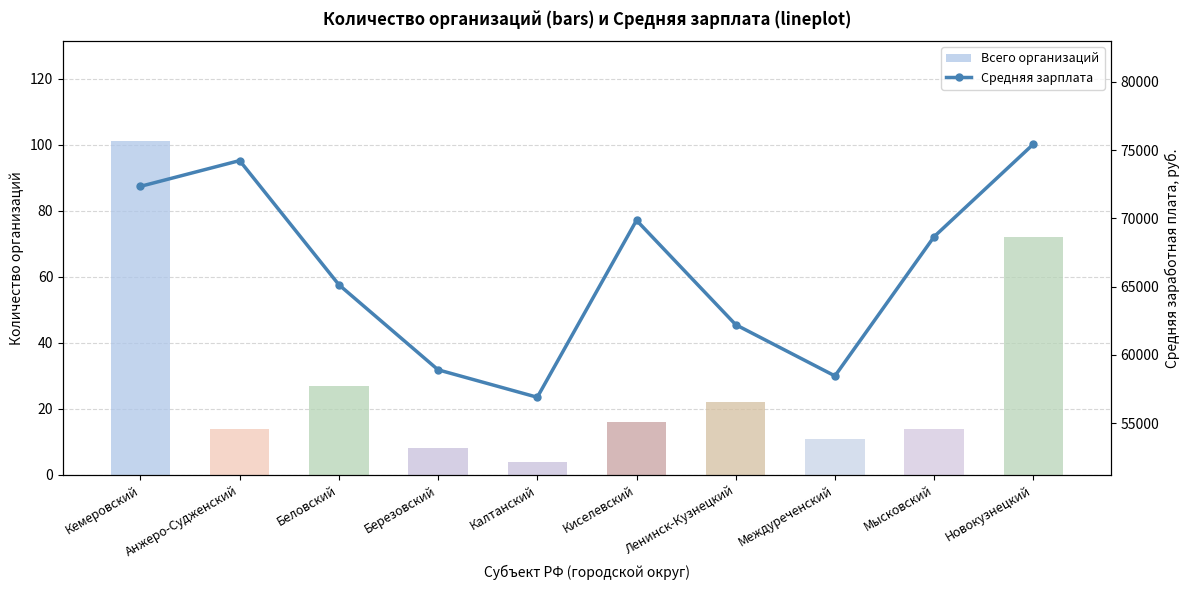

Which category has the highest value in the Всего организаций series?

Кемеровский